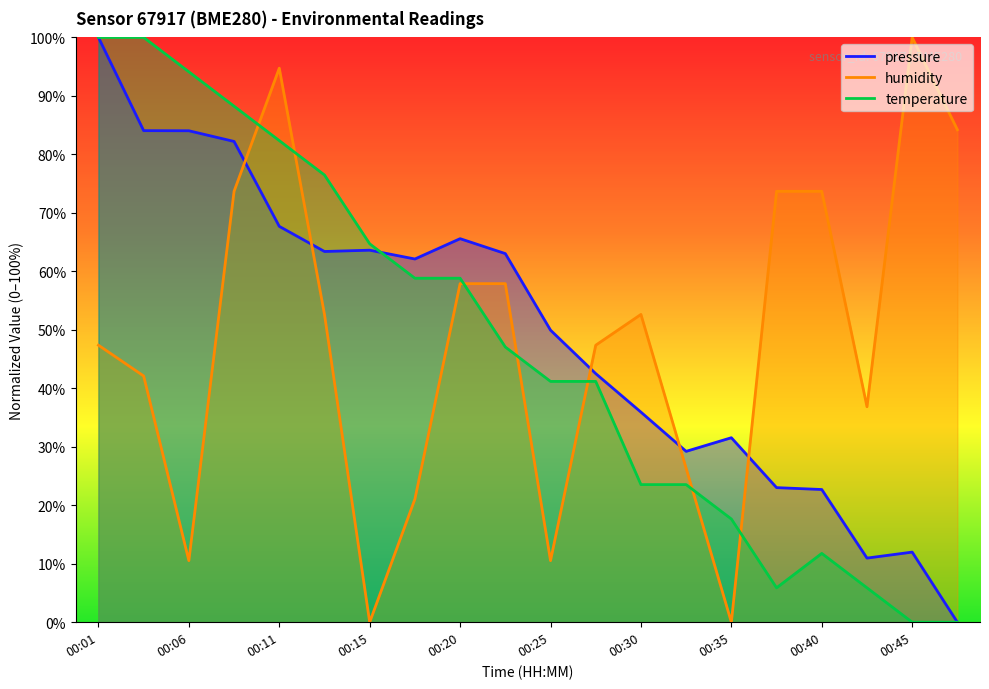

True or false: humidity and temperature intersect in this chart.

True